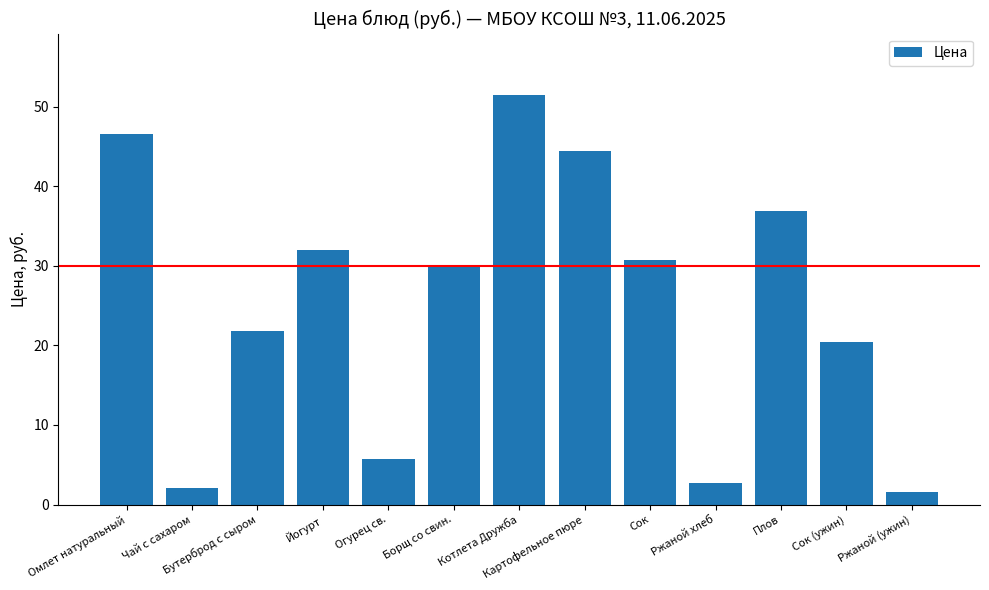

What is the smallest value displayed?

1.6